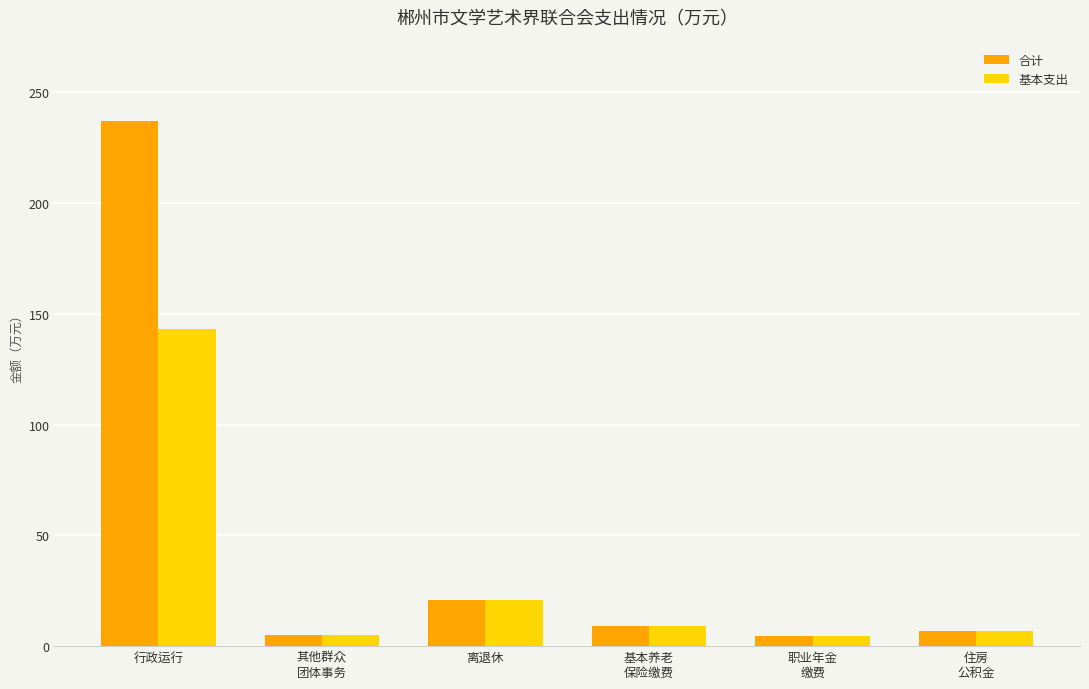

Where is 合计 nearest to the value 120?

离退休